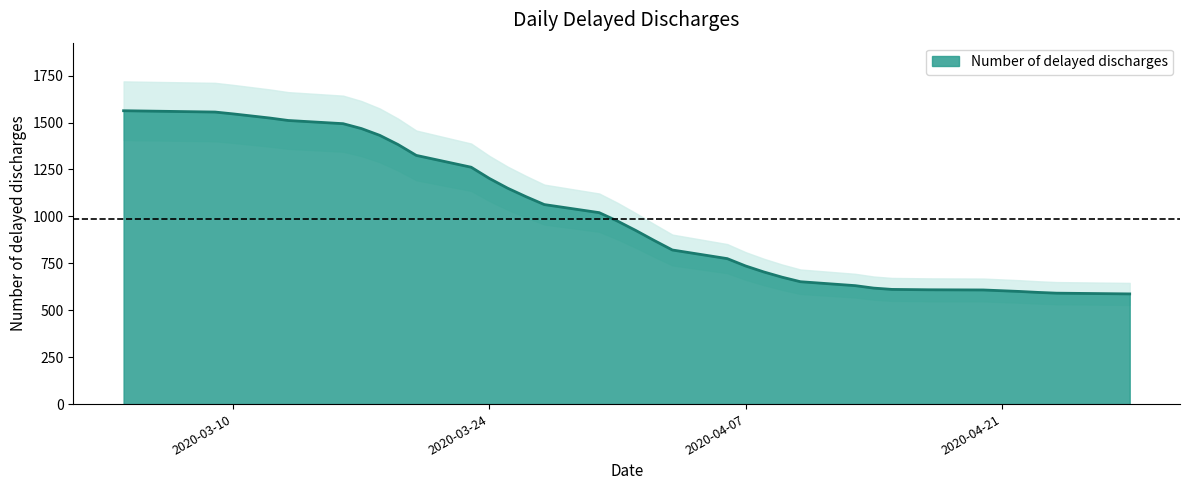

Does the chart have visible grid lines?

No